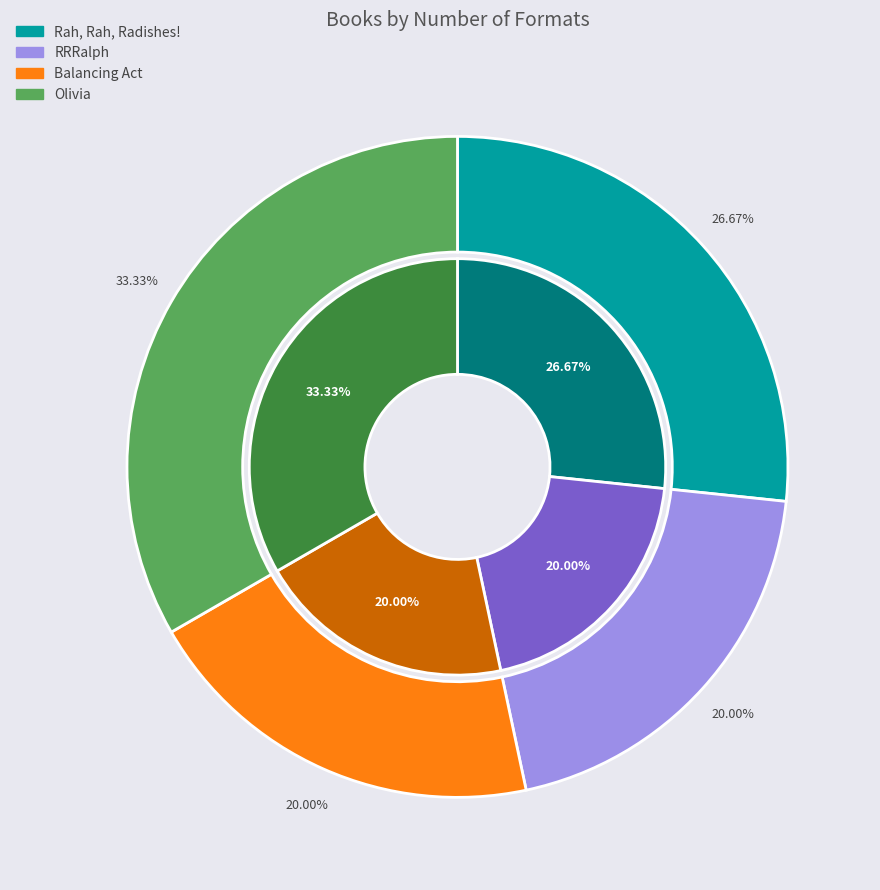

To the nearest percent, what portion does Rah, Rah, Radishes! represent?

27%